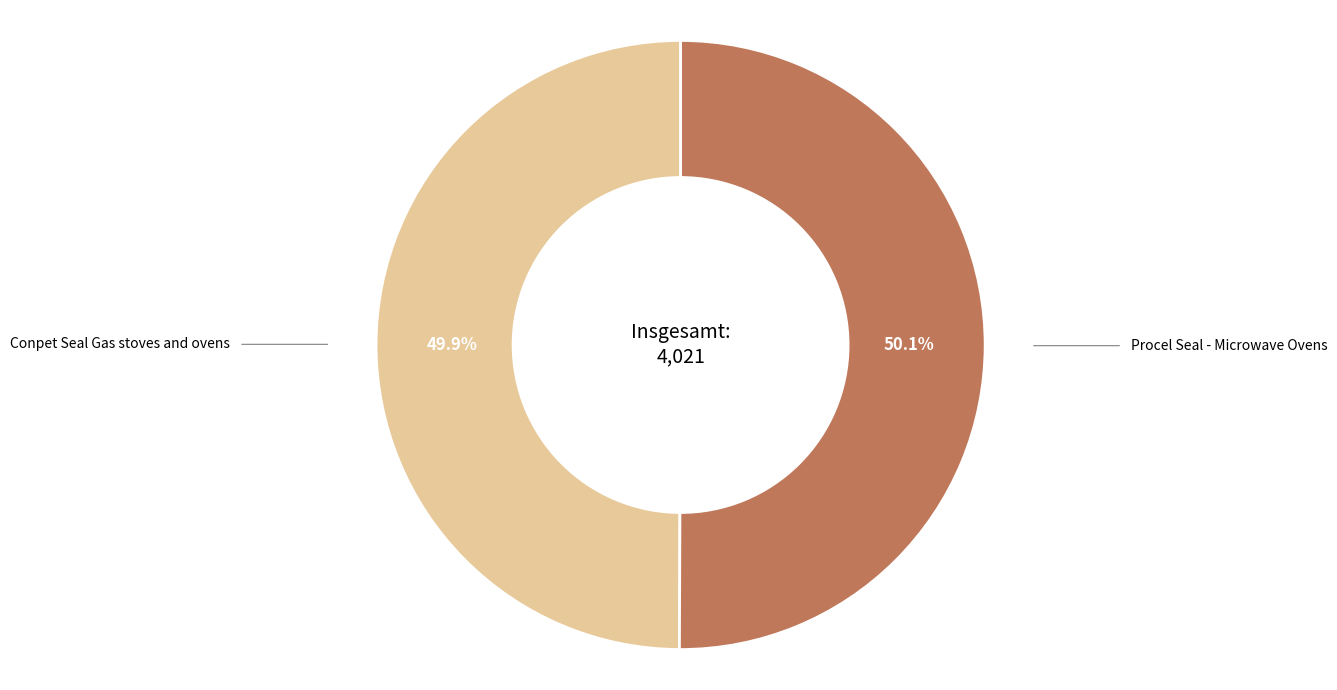

How many slices are in this pie chart?

2